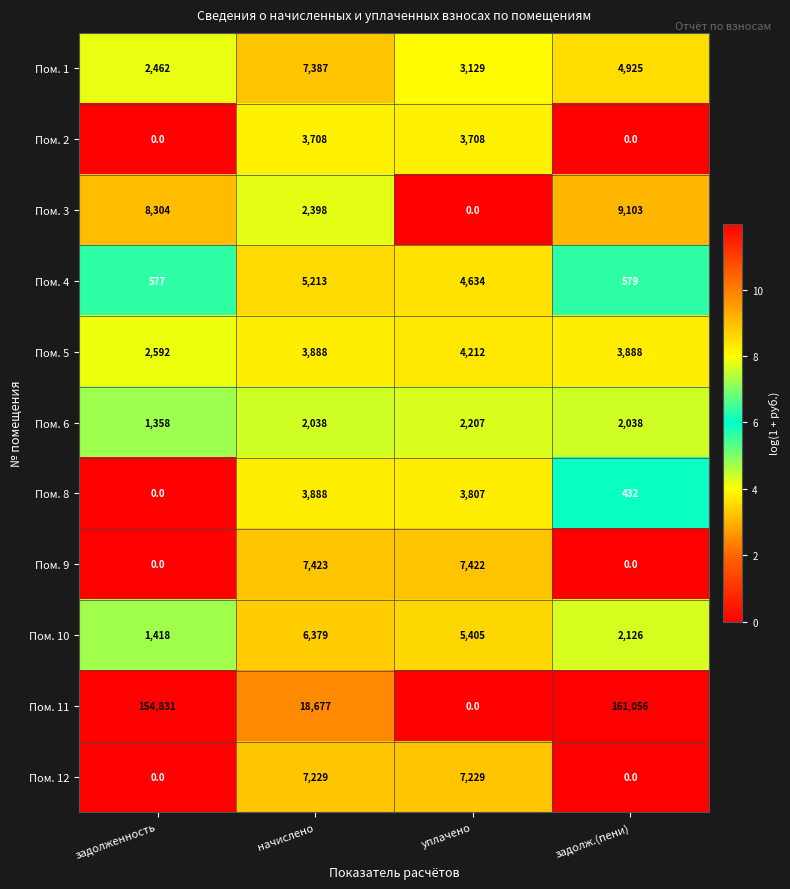

The Пом. 1 series shows 6914 at задолж.(пени). True or false?

False